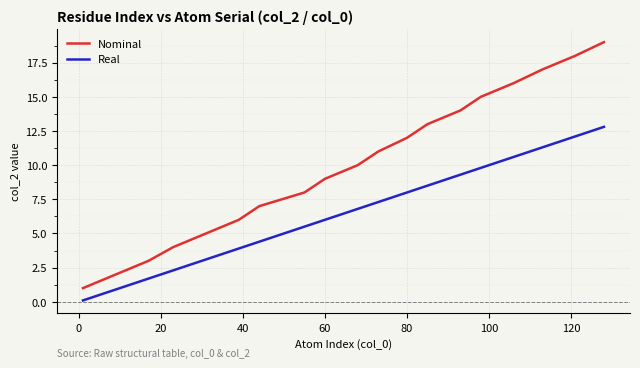

What is the highest value of the Nominal series?

19.0